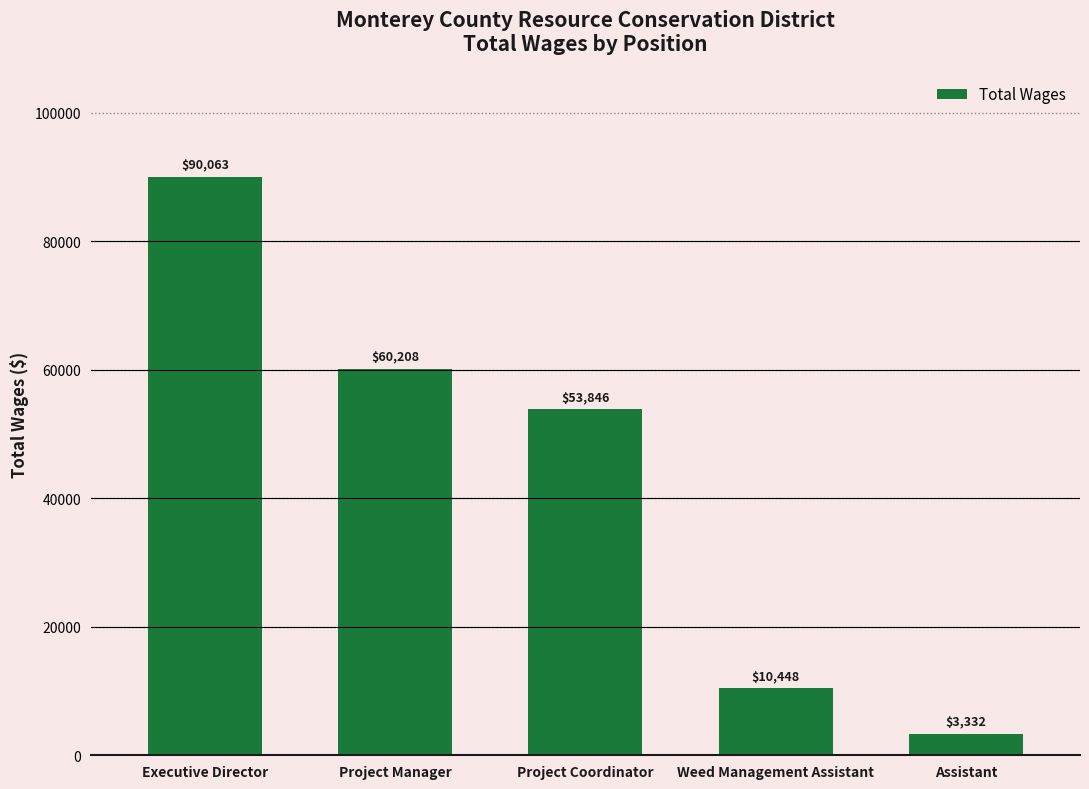

The chart shows a value of 3332 at Assistant. True or false?

True